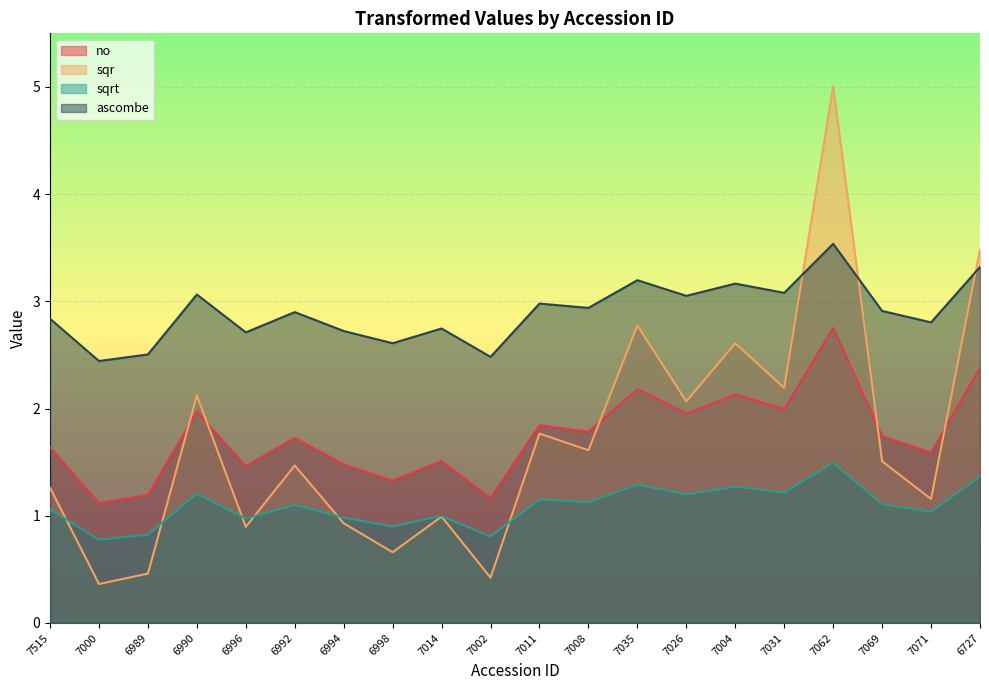

Where is sqrt nearest to the value 1?

7014